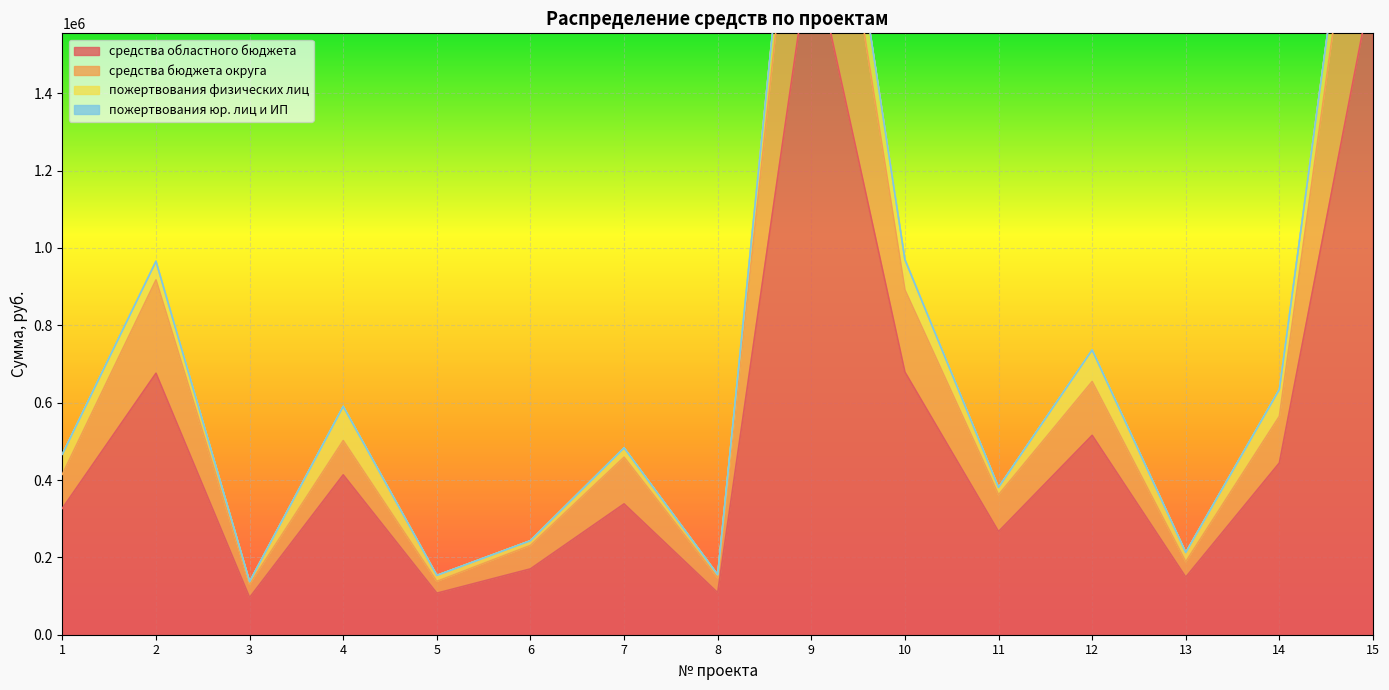

Is the value of средства бюджета округа at 9 greater than the value of средства областного бюджета at 12?

Yes